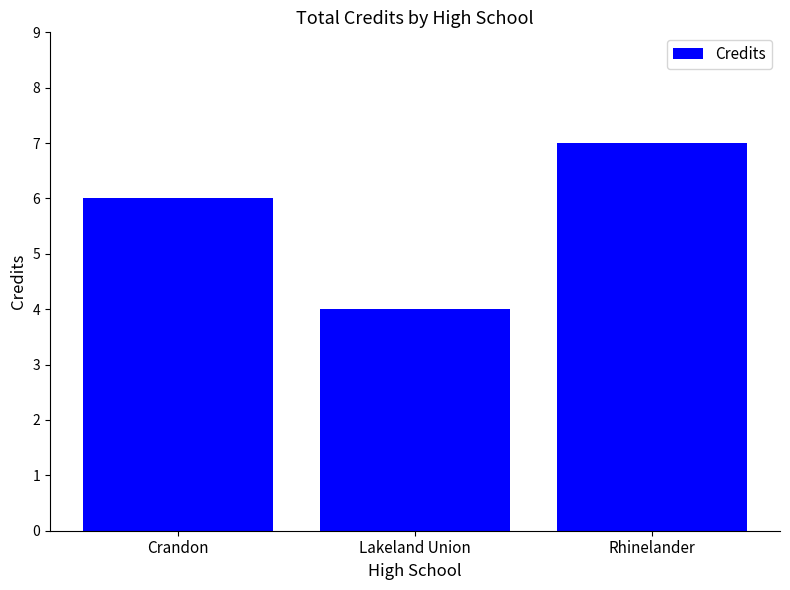

How many distinct data groups are displayed?

1